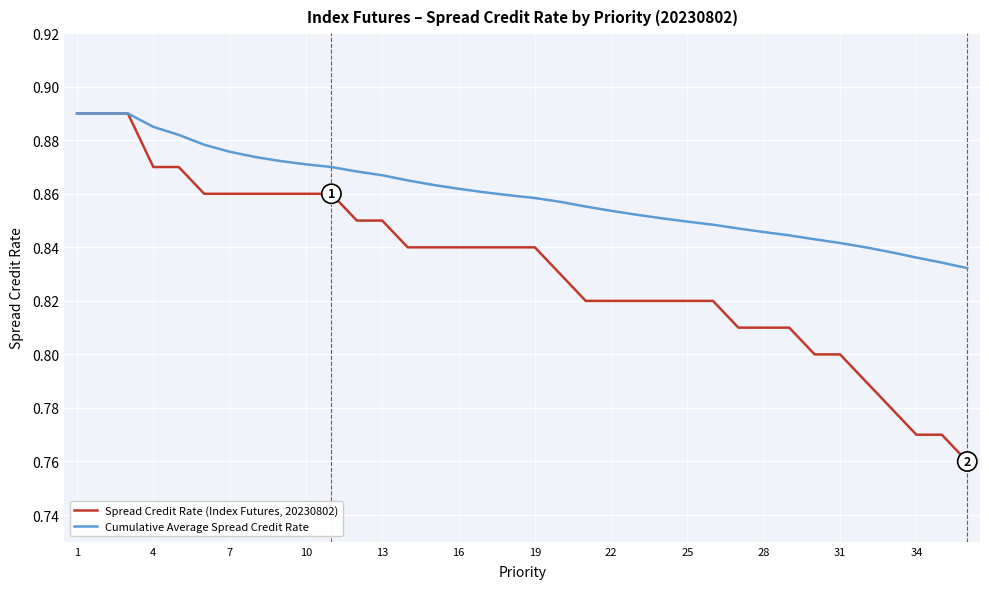

Count the number of data series in this chart.

2